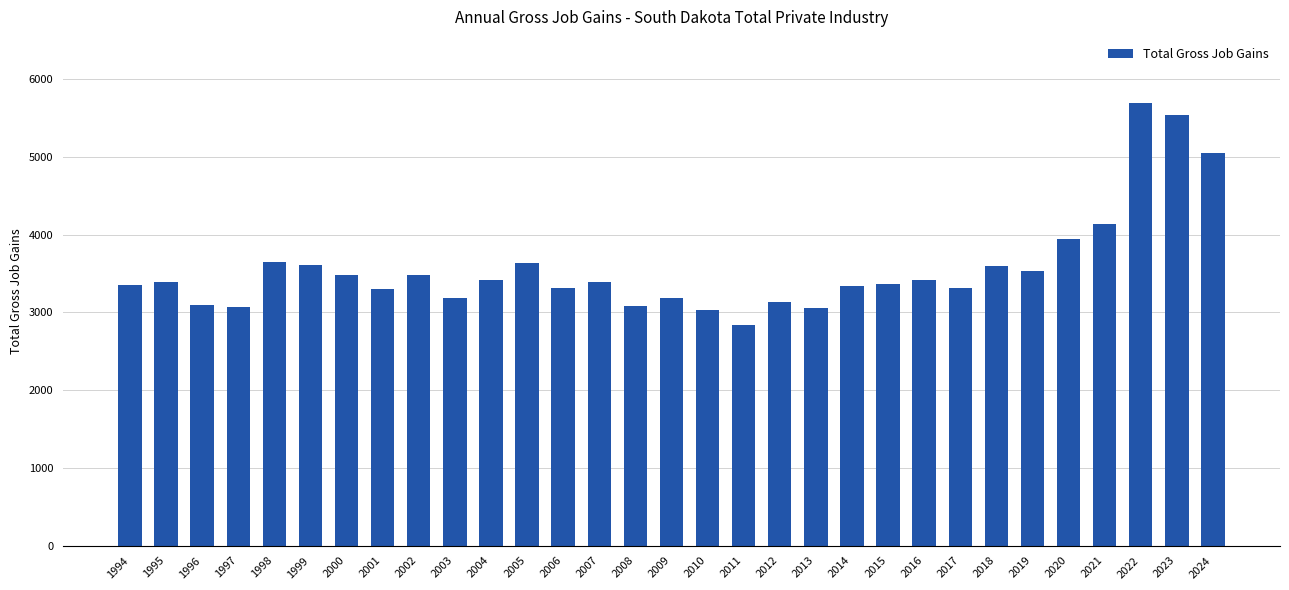

What is the value of the 19th bar from the left?

3131